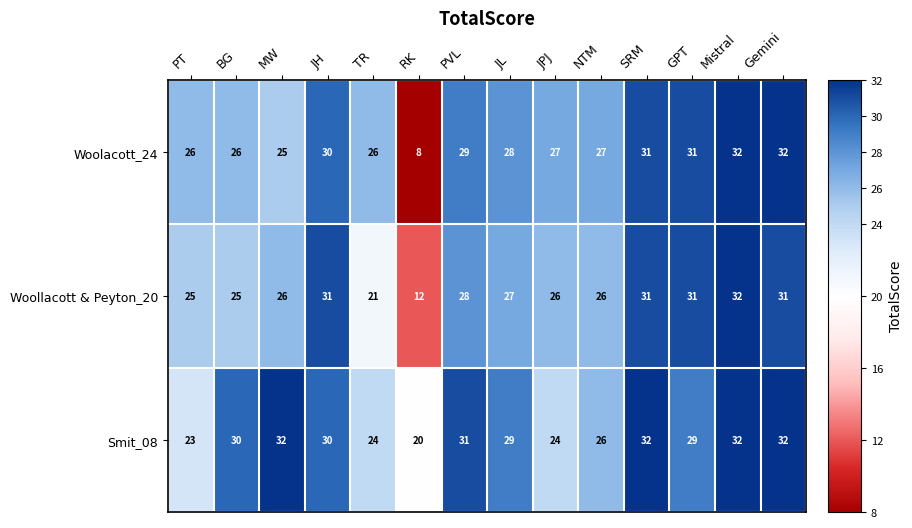

Count the number of categories in the chart.

14